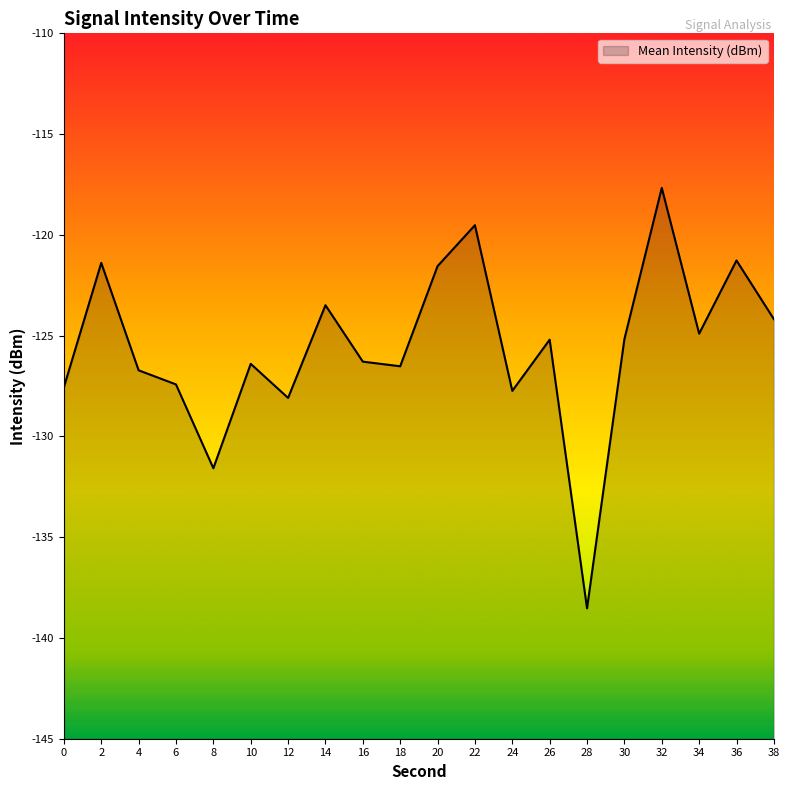

What is the difference between the maximum and minimum values?

20.9